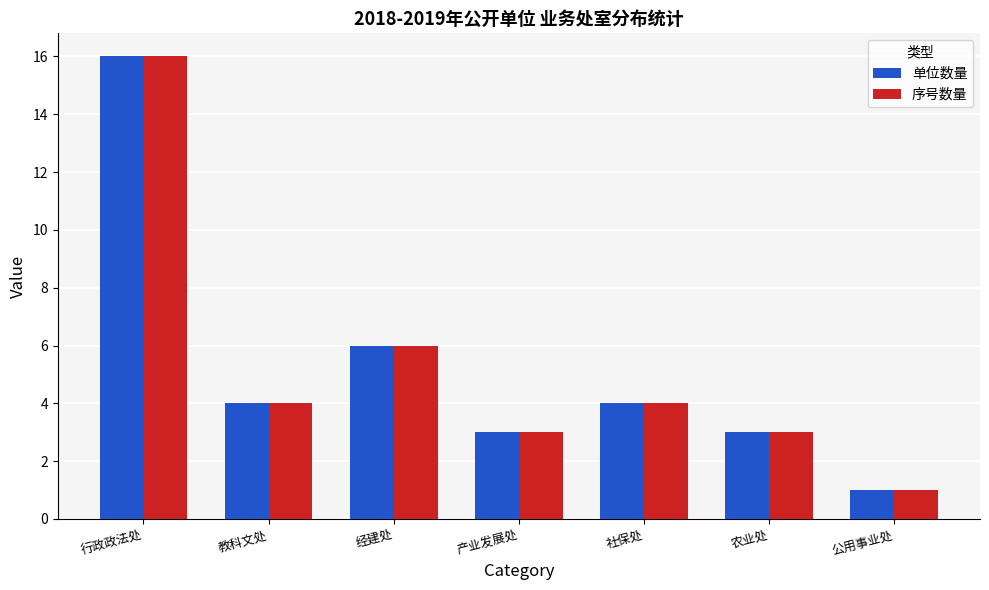

Does the chart contain stacked bars?

No